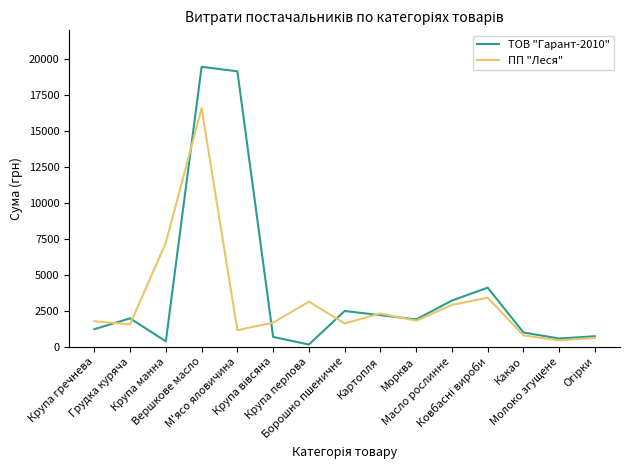

The value of ТОВ "Гарант-2010" at Морква is 1890.0. True or false?

True